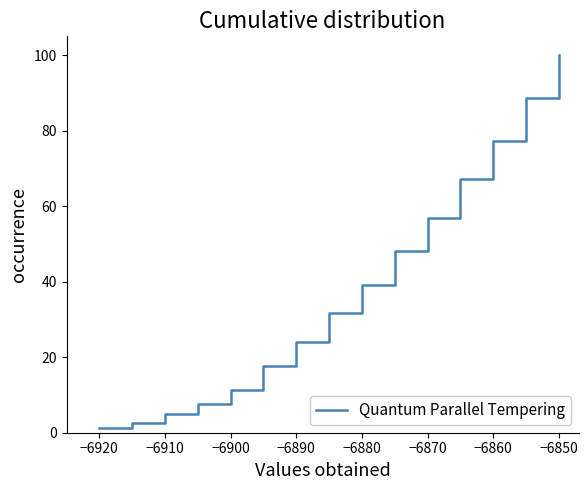

What is the difference between the maximum and minimum values?

98.7